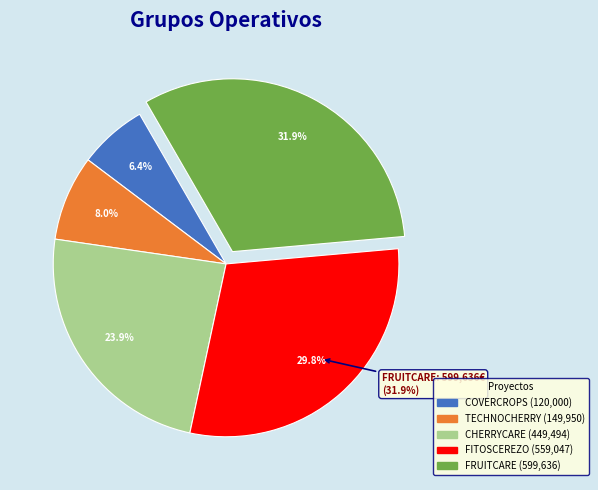

Combined, do CHERRYCARE and FRUITCARE account for over 50%?

Yes